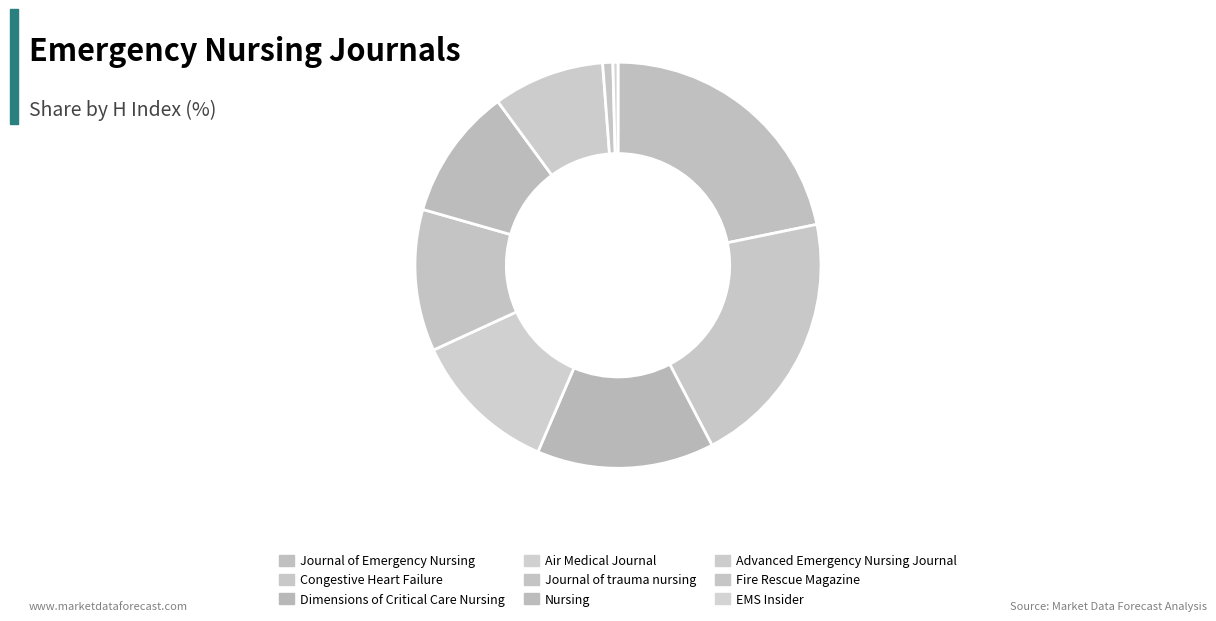

To the nearest percent, what is the difference between the Dimensions of Critical Care Nursing and Advanced Emergency Nursing Journal slice percentages?

5%